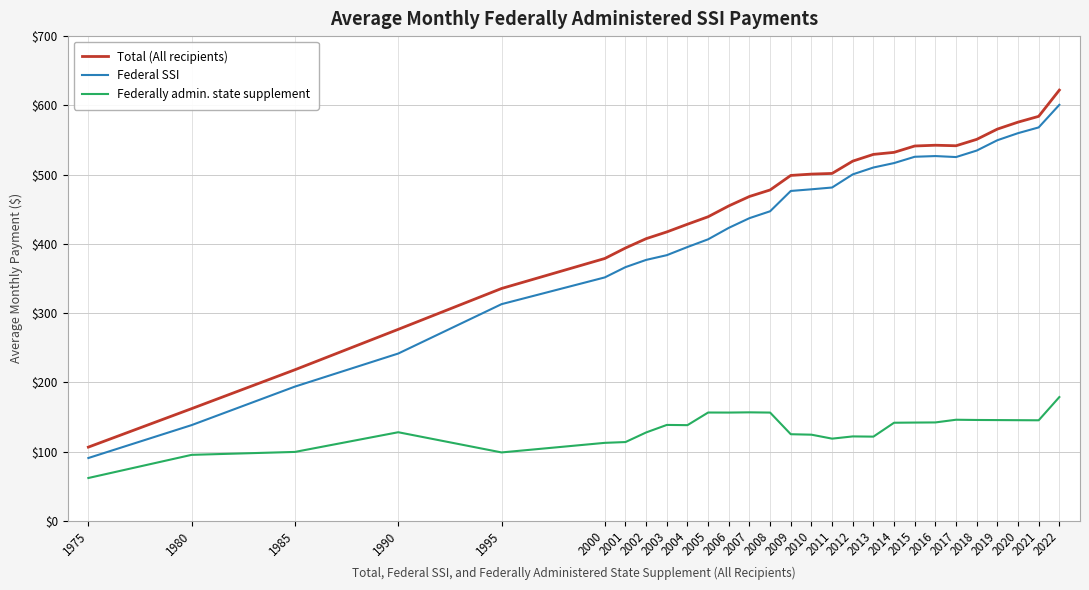

Where does the Federal SSI series first go above 476?

2009